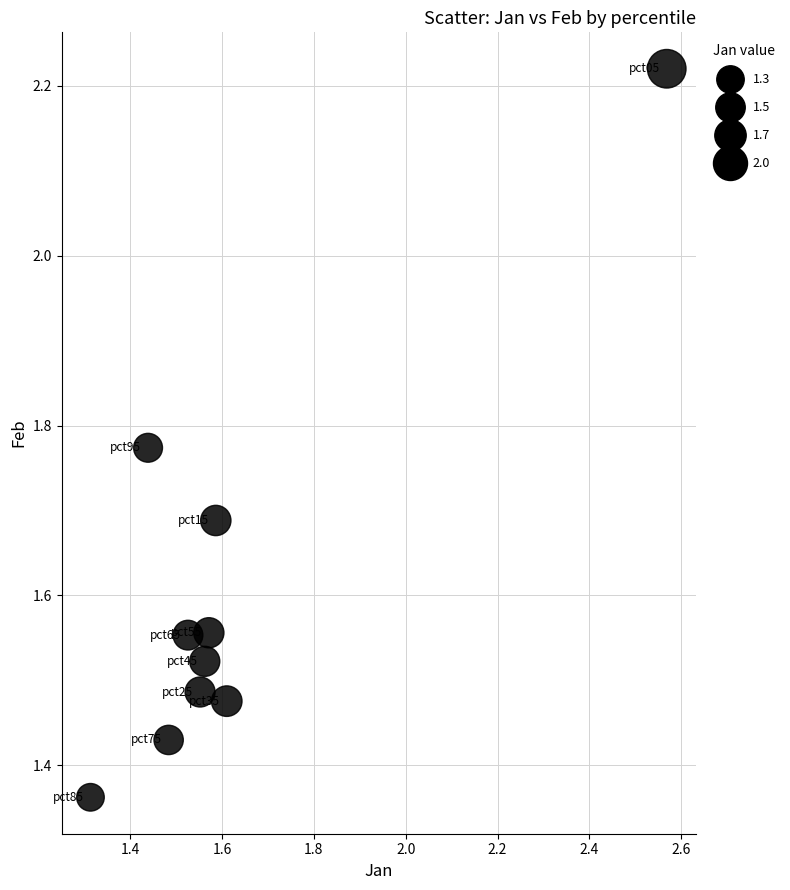

What is the range of X values (max minus min)?

1.3